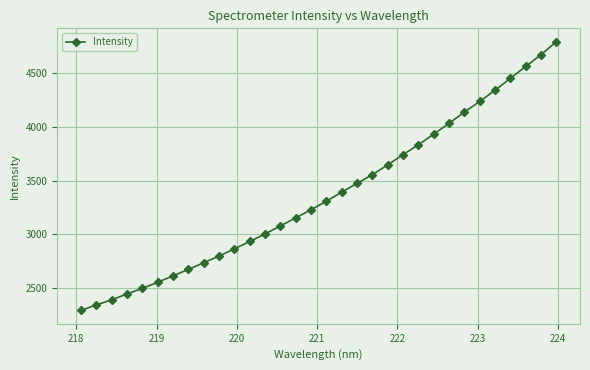

What is the maximum value shown in the chart?

4794.6